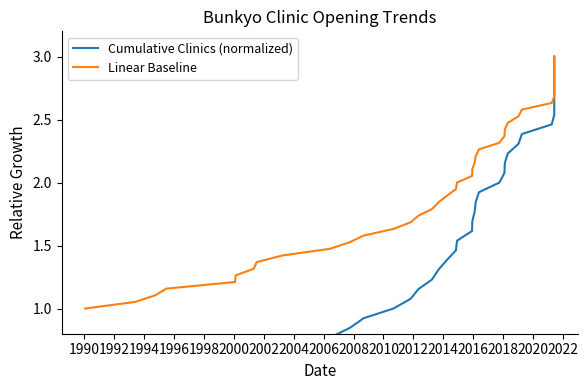

What is the sum of all Linear Baseline values?

78.0